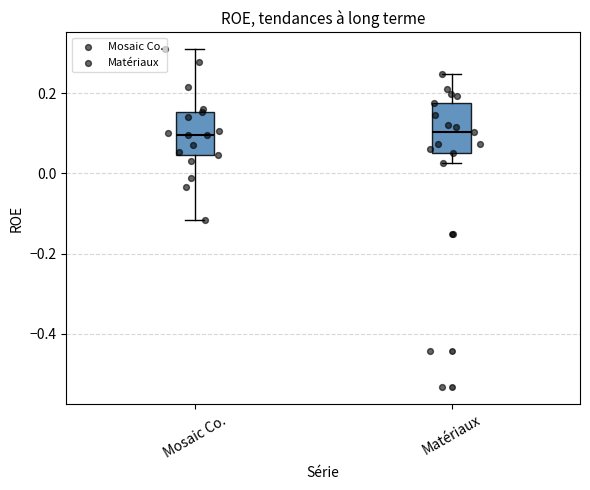

Reading left to right, read every box against the y-axis: the position of its median line, the range the box covers, and the ends of its whiskers. The values are not printed on the chart, so give them approximately, as read against the axis.

Mosaic Co.: median 0.10, box 0.04 to 0.16, whiskers -0.12 to 0.30
Matériaux: median 0.10, box 0.06 to 0.18, whiskers 0.02 to 0.24